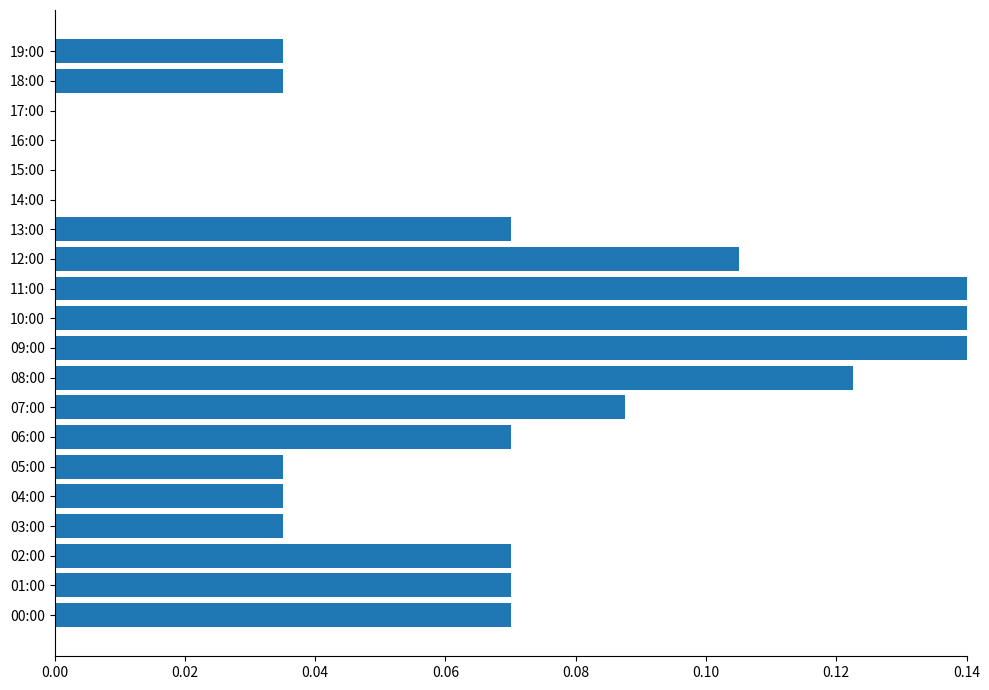

The chart shows a value of 0.1 at 14:00. True or false?

False